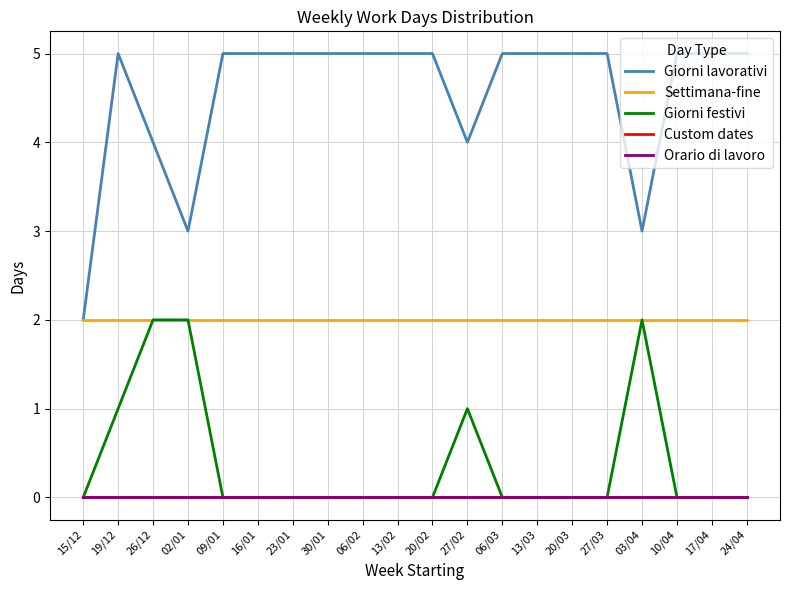

Reading left to right, transcribe all the data shown in this chart.

Giorni lavorativi: 15/12=2	19/12=5	26/12=4	02/01=3	09/01=5	16/01=5	23/01=5	30/01=5	06/02=5	13/02=5	20/02=5	27/02=4	06/03=5	13/03=5	20/03=5	27/03=5	03/04=3	10/04=5	17/04=5	24/04=5
Settimana-fine: 15/12=2	19/12=2	26/12=2	02/01=2	09/01=2	16/01=2	23/01=2	30/01=2	06/02=2	13/02=2	20/02=2	27/02=2	06/03=2	13/03=2	20/03=2	27/03=2	03/04=2	10/04=2	17/04=2	24/04=2
Giorni festivi: 15/12=0	19/12=1	26/12=2	02/01=2	09/01=0	16/01=0	23/01=0	30/01=0	06/02=0	13/02=0	20/02=0	27/02=1	06/03=0	13/03=0	20/03=0	27/03=0	03/04=2	10/04=0	17/04=0	24/04=0
Custom dates: 15/12=0	19/12=0	26/12=0	02/01=0	09/01=0	16/01=0	23/01=0	30/01=0	06/02=0	13/02=0	20/02=0	27/02=0	06/03=0	13/03=0	20/03=0	27/03=0	03/04=0	10/04=0	17/04=0	24/04=0
Orario di lavoro: 15/12=0	19/12=0	26/12=0	02/01=0	09/01=0	16/01=0	23/01=0	30/01=0	06/02=0	13/02=0	20/02=0	27/02=0	06/03=0	13/03=0	20/03=0	27/03=0	03/04=0	10/04=0	17/04=0	24/04=0